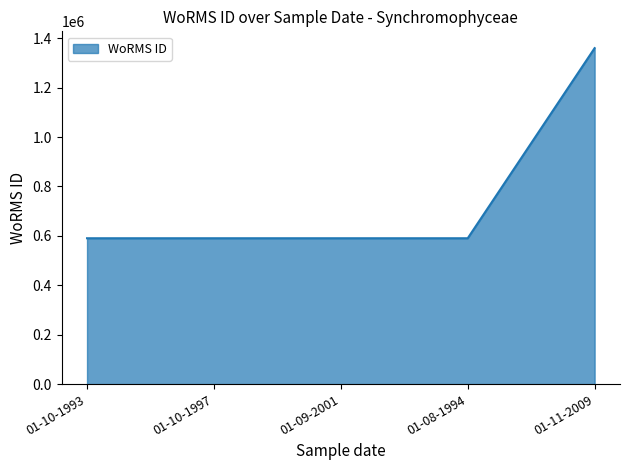

What is the difference between the maximum and second lowest values?

769334